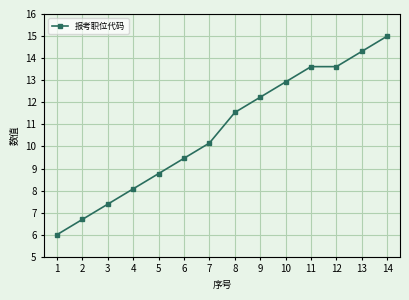

What is the sum of the values at 12 and 3?

21.0